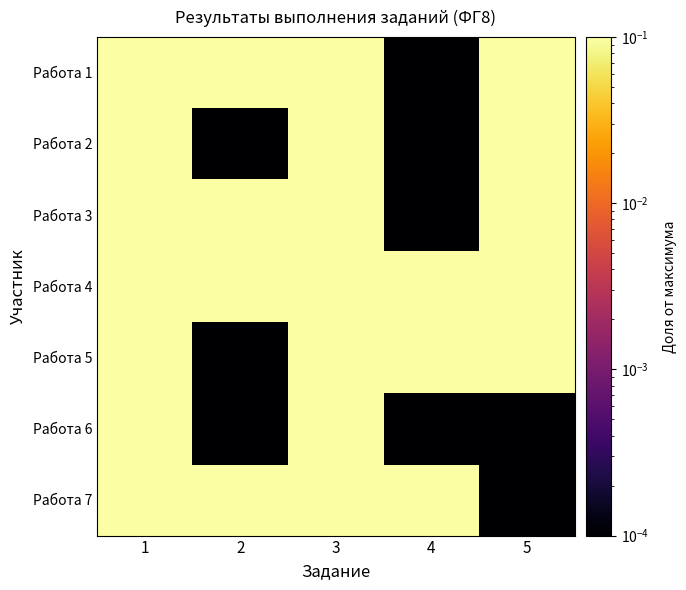

Count the number of data series in this chart.

7